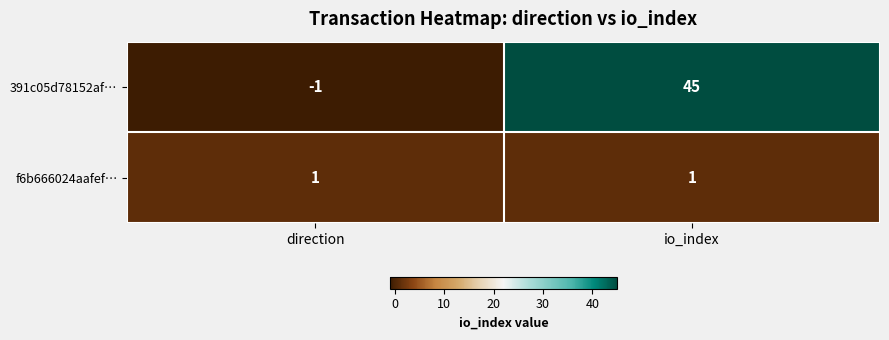

At which category is the sum across all series the highest?

io_index